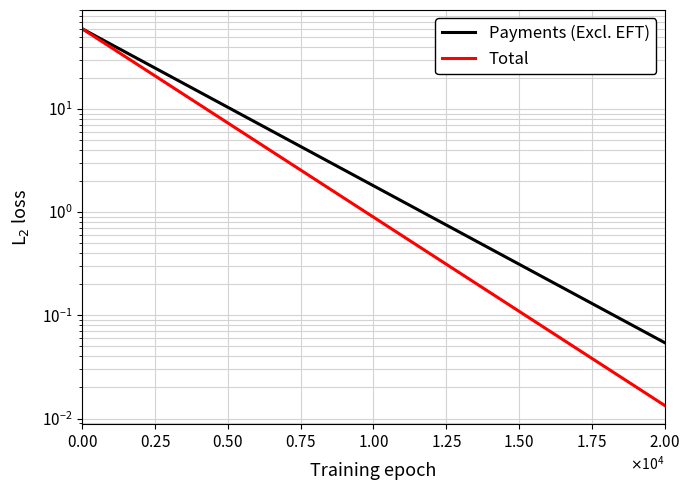

How many lines are shown in the chart?

2